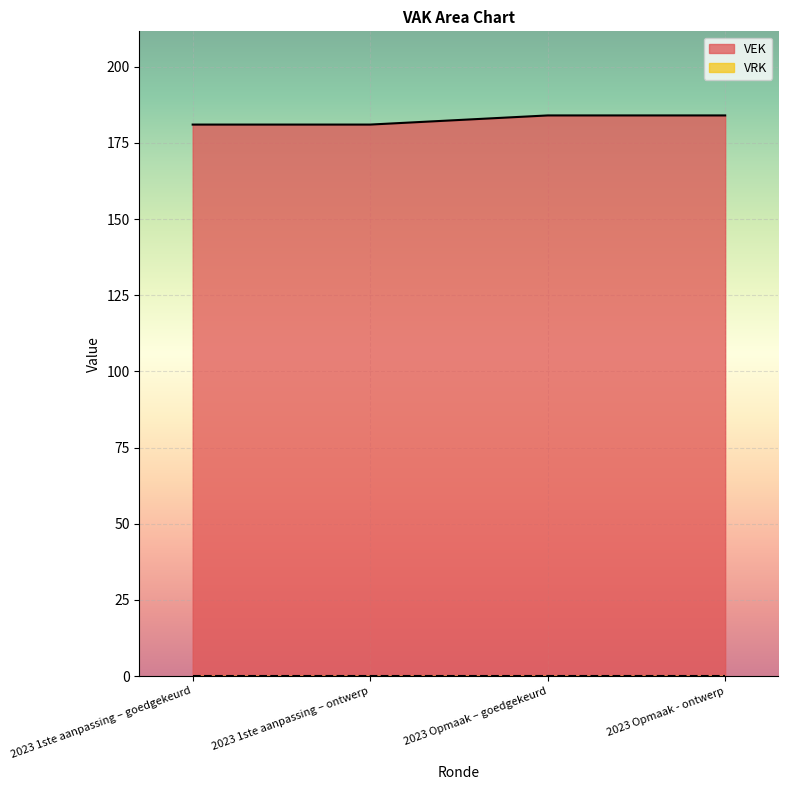

How many lines are shown in the chart?

2